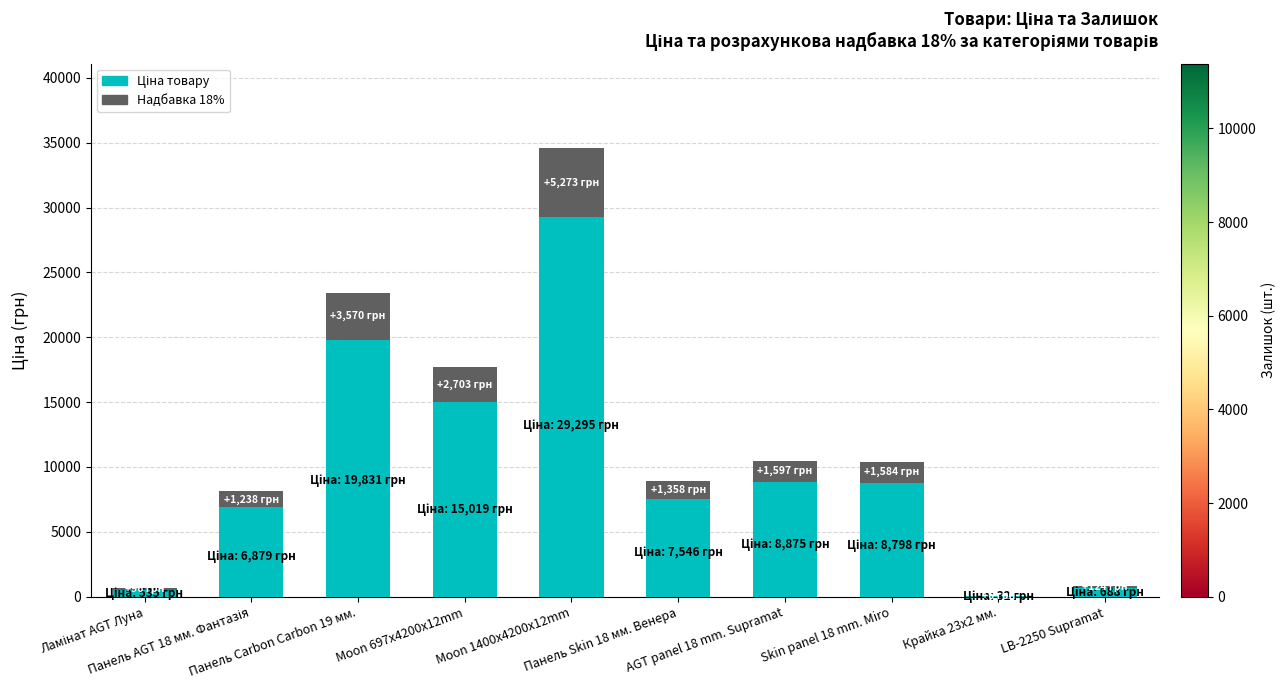

Does the chart contain stacked bars?

Yes